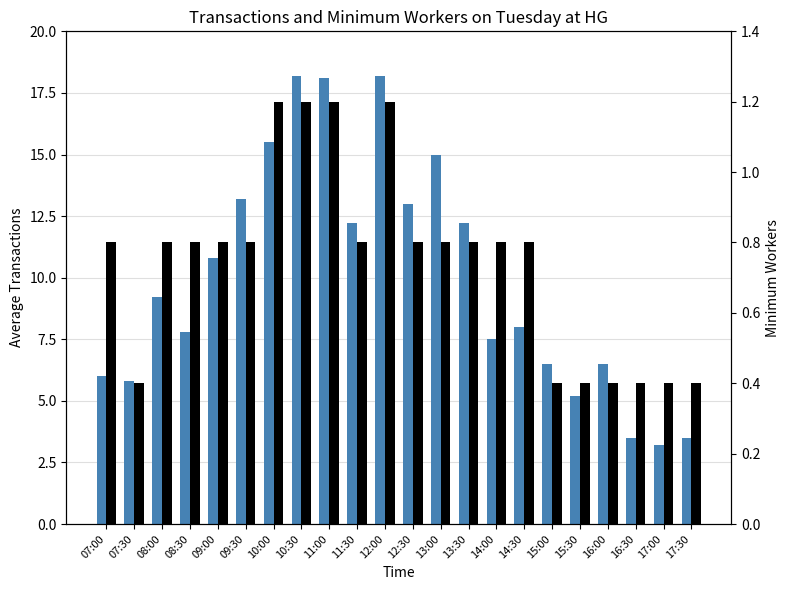

True or false: Average Transactions has a value of 3.5 at 17:30.

True